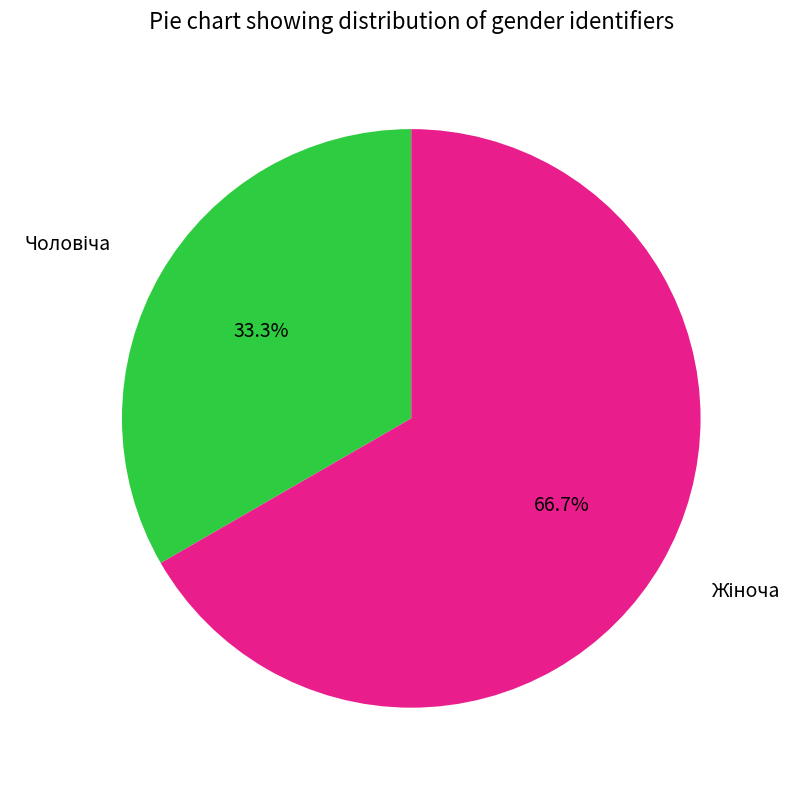

Is there any slice that represents more than half of the pie?

Yes